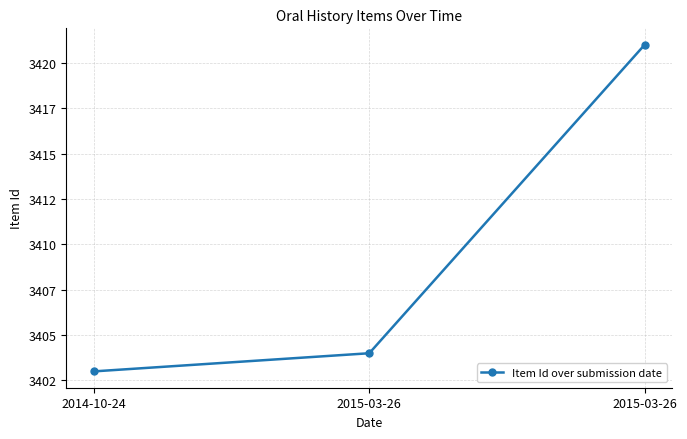

What is the minimum value shown in the chart?

3403